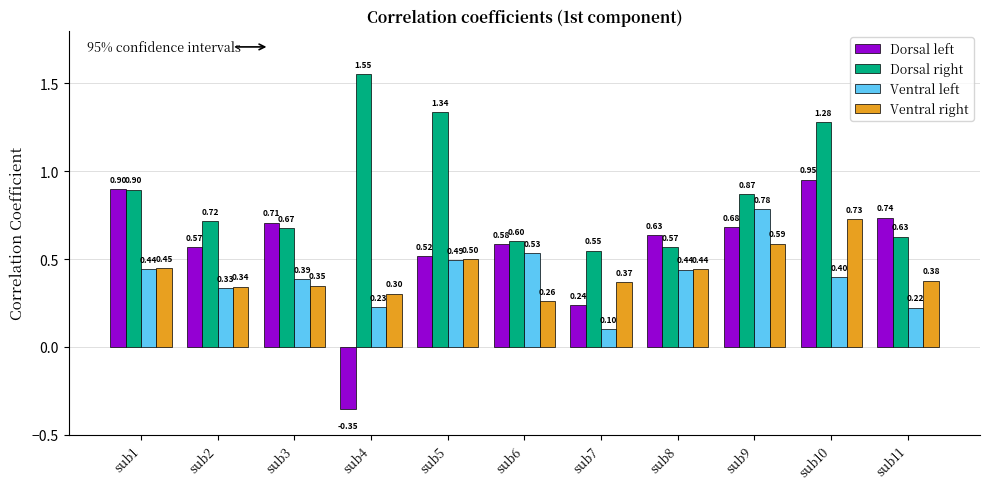

How many bars are there in each group?

4